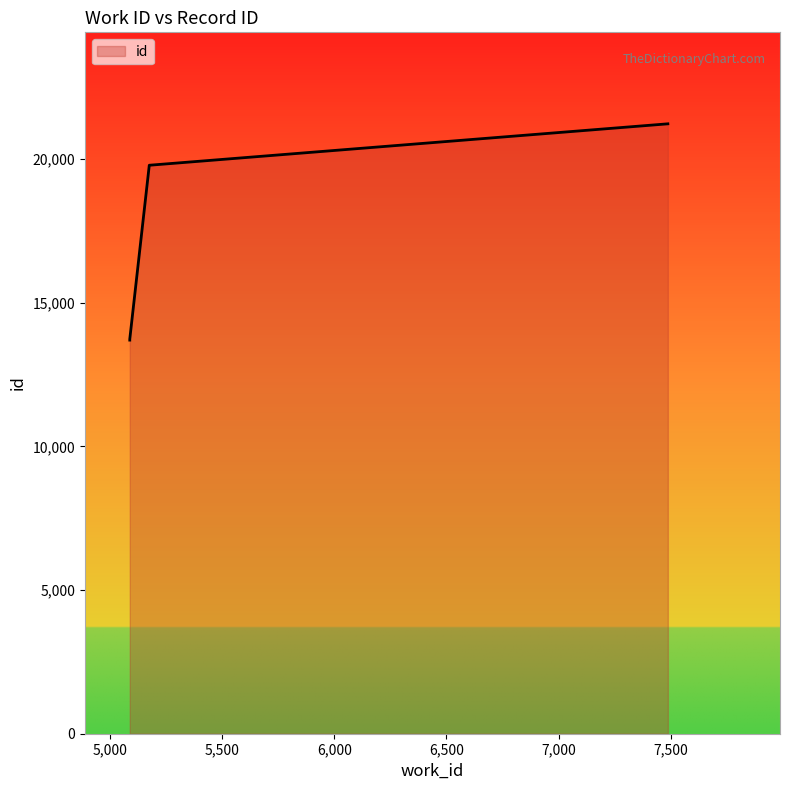

Count the number of data series in this chart.

1